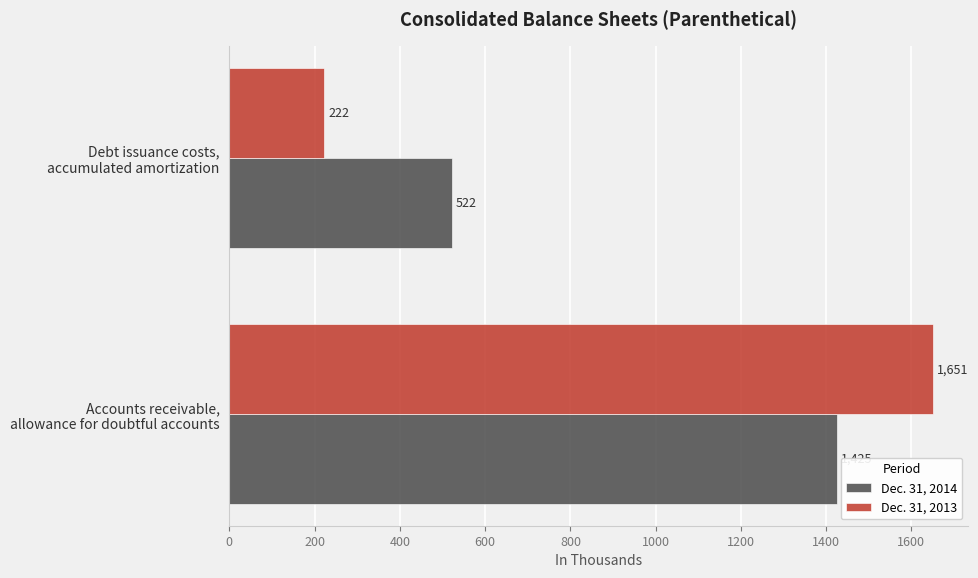

List the series in order of their peak value, lowest first.

Dec. 31, 2014, Dec. 31, 2013